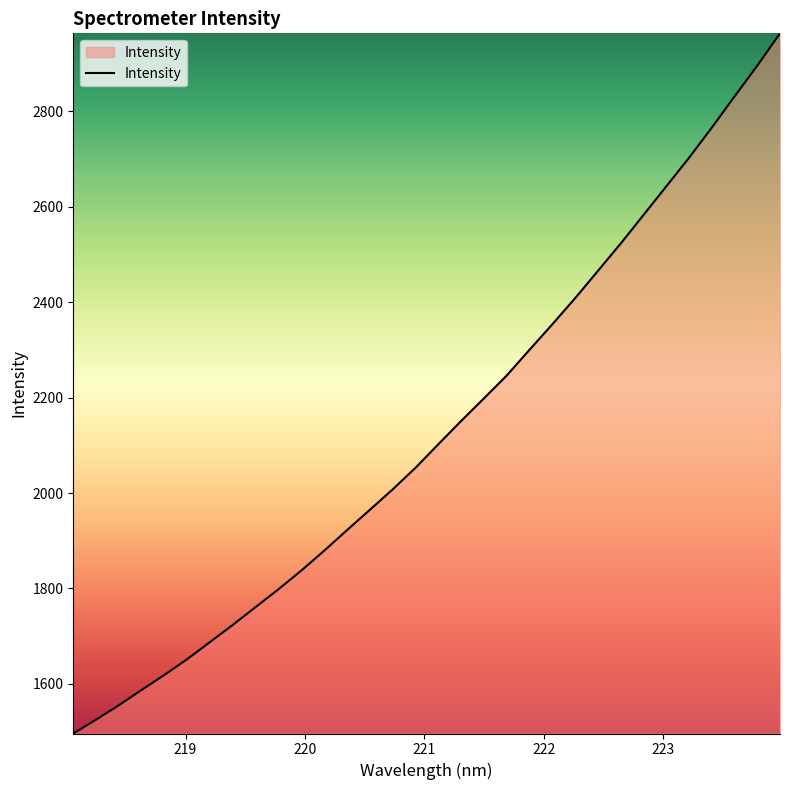

What is the difference between the maximum and minimum values?

1467.2